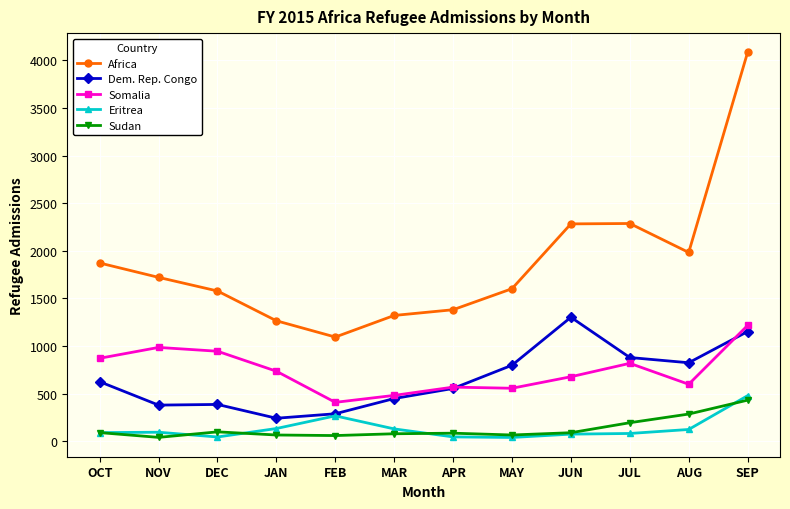

True or false: Dem. Rep. Congo and Africa cross at least once.

False